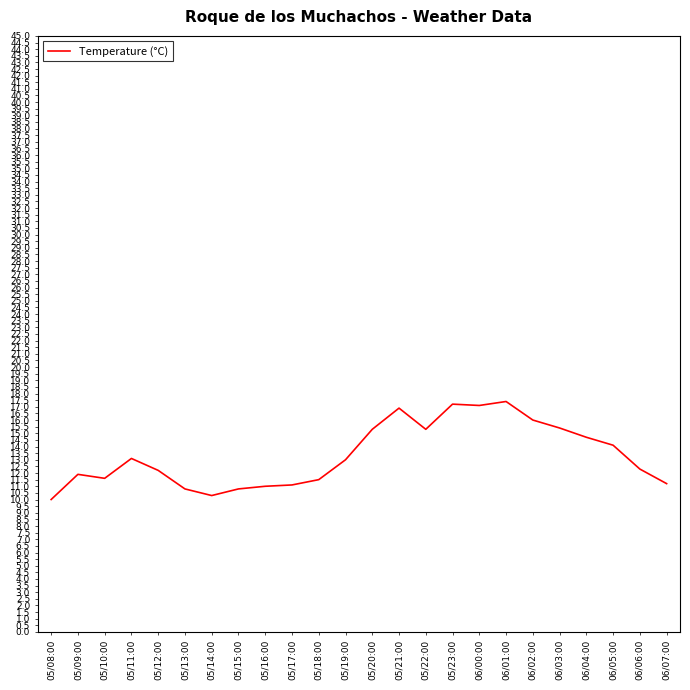

True or false: the data shows 12.3 at 06/06:00.

True